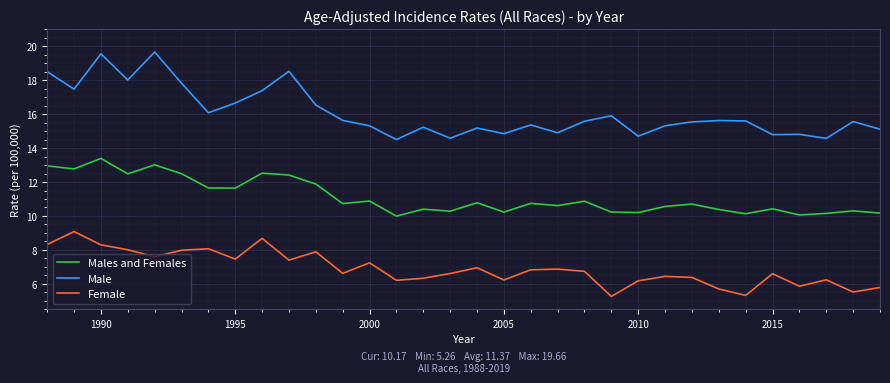

Which series has the widest spread of values?

Male